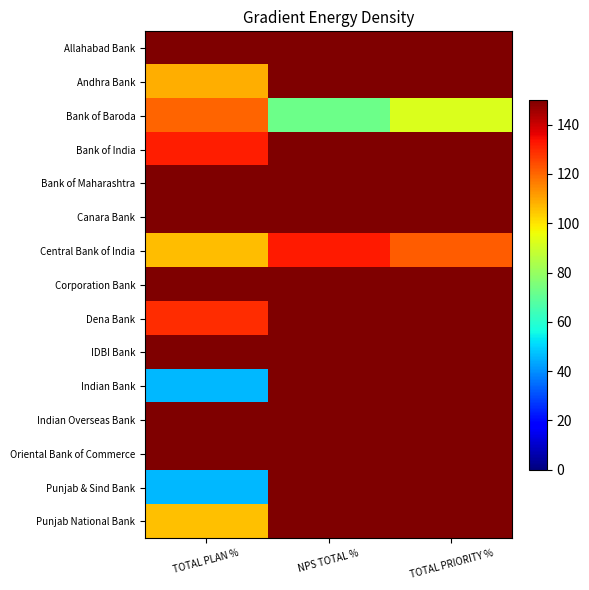

What is the spread (max minus min) of values at NPS TOTAL %?

4850.5